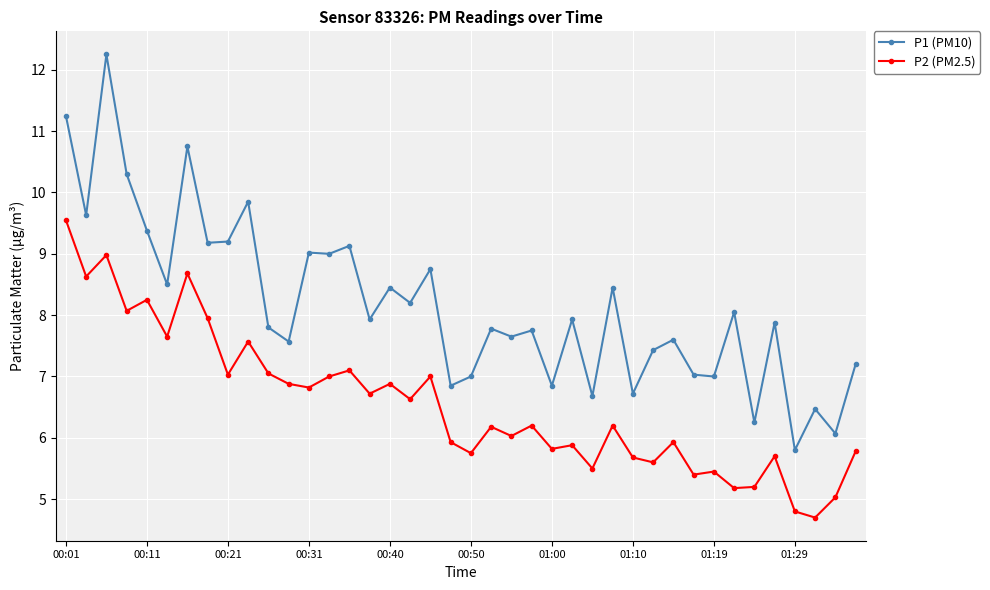

True or false: P1 (PM10) has more than 2 points higher than both neighbors.

True